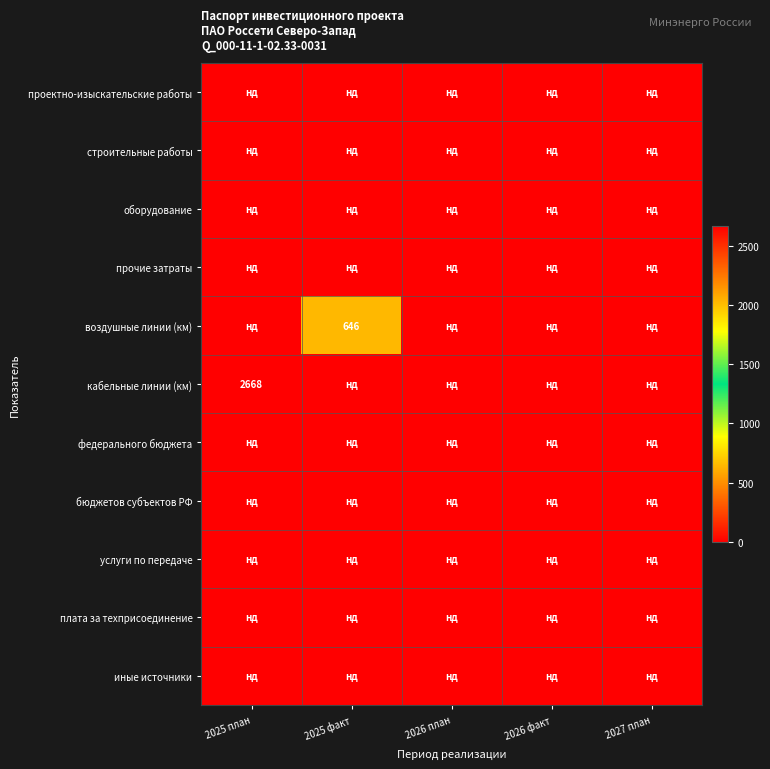

Between 2025 факт and 2026 факт, which is larger?

2025 факт